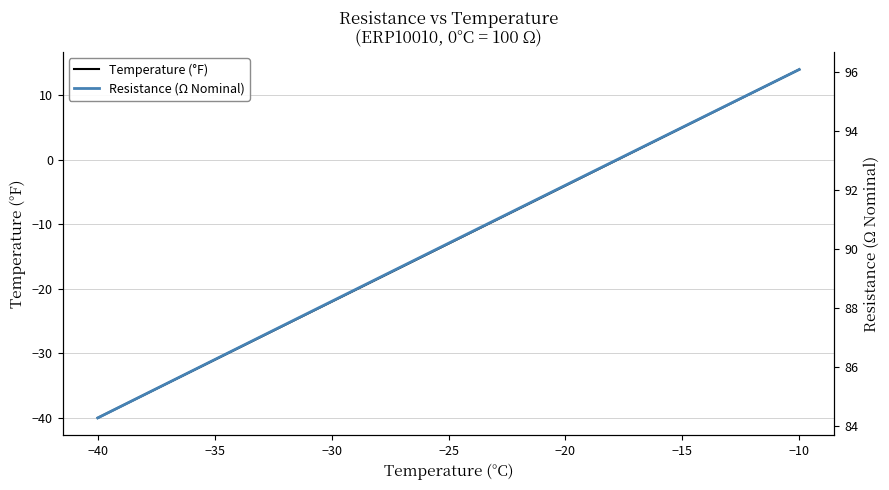

At which label does Temperature (°F) reach its peak?

−10